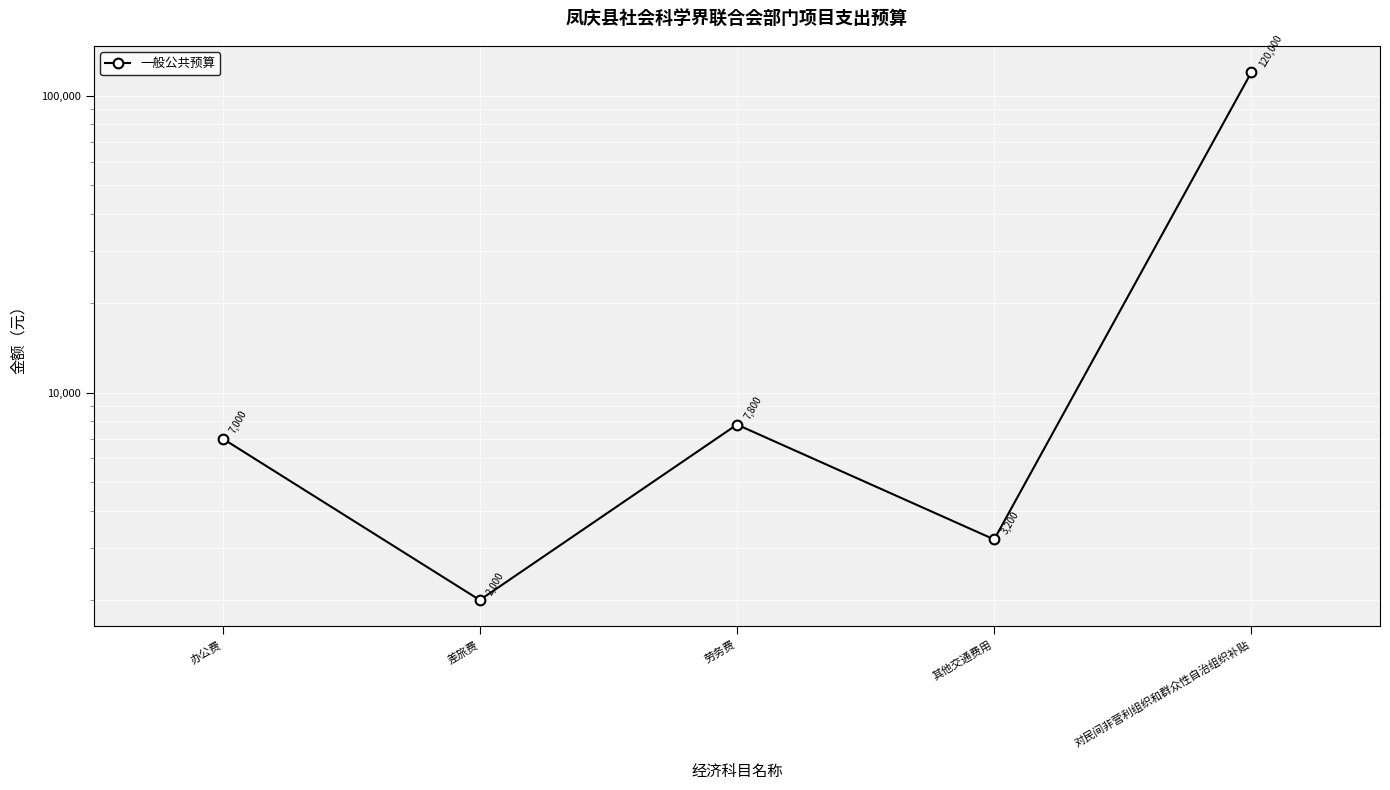

How many values are below 7000?

2